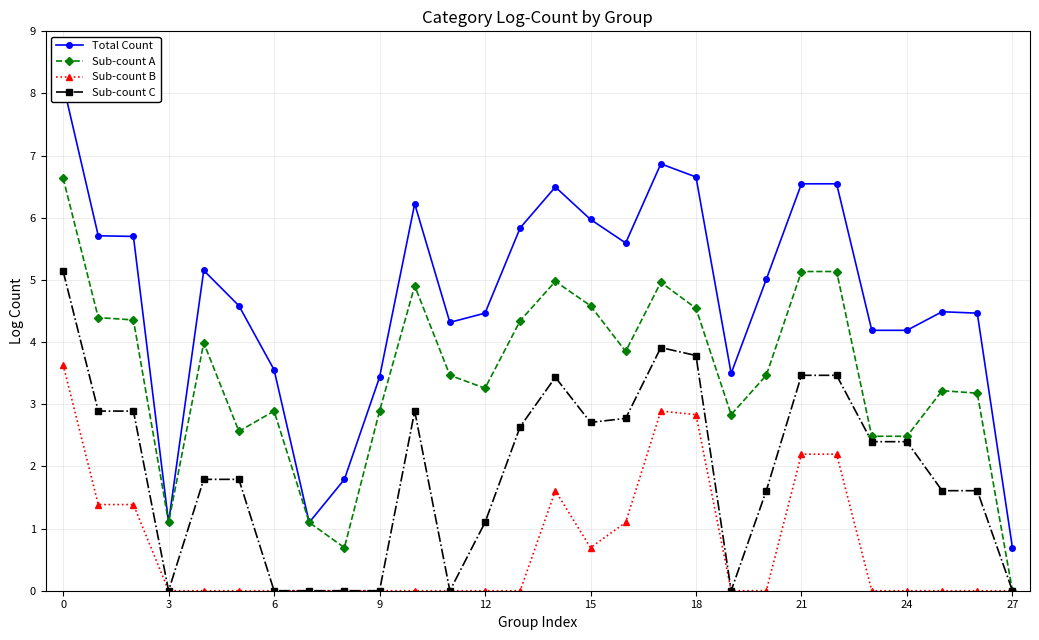

True or false: Sub-count C and Total Count intersect in this chart.

False